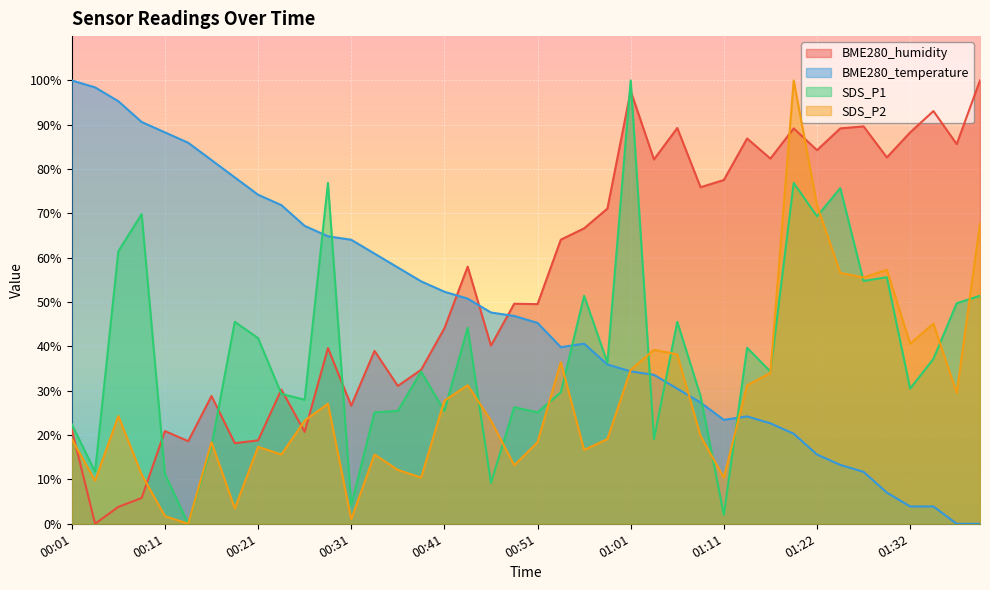

How many values in the BME280_temperature series exceed 46?

20